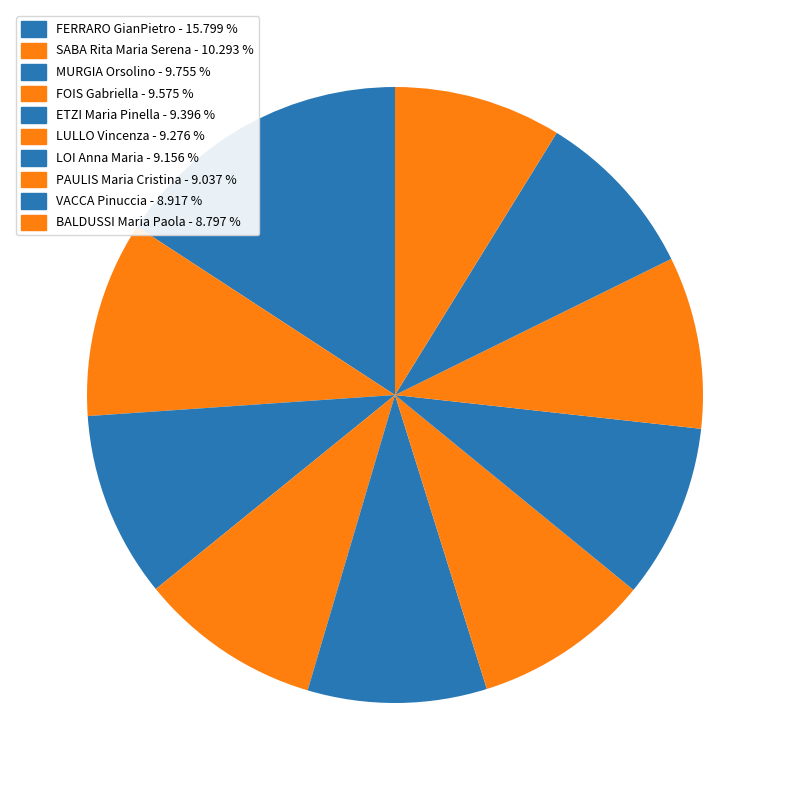

Is it true that FOIS Gabriella is 10% of the pie?

True